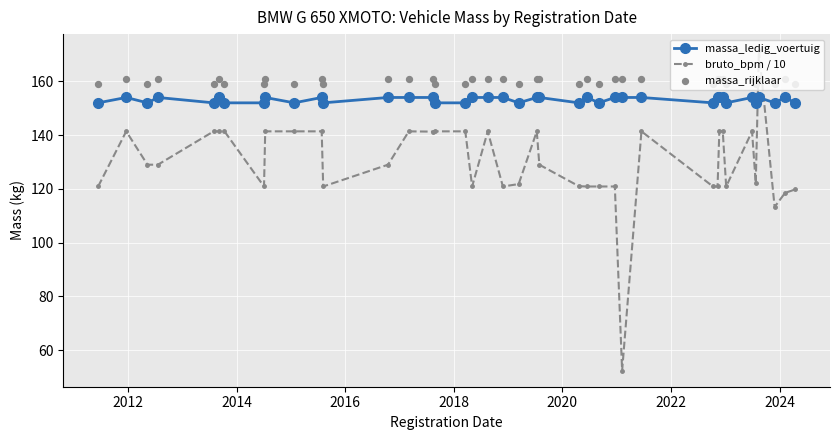

Which series has the widest spread of Y values?

bruto_bpm / 10